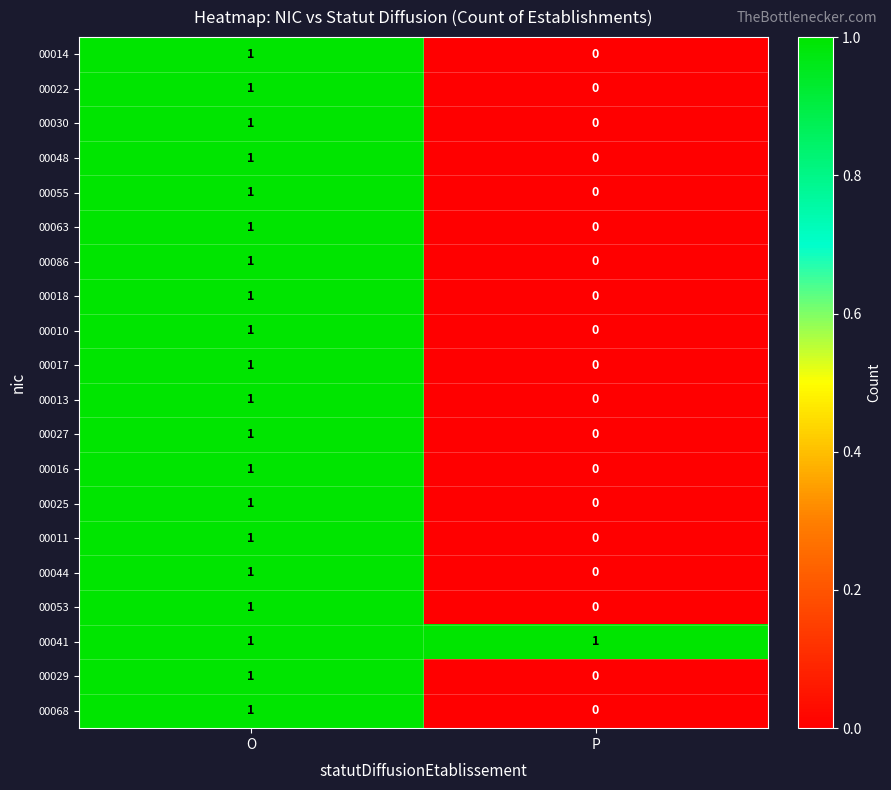

Which series has the largest total across all categories?

00041